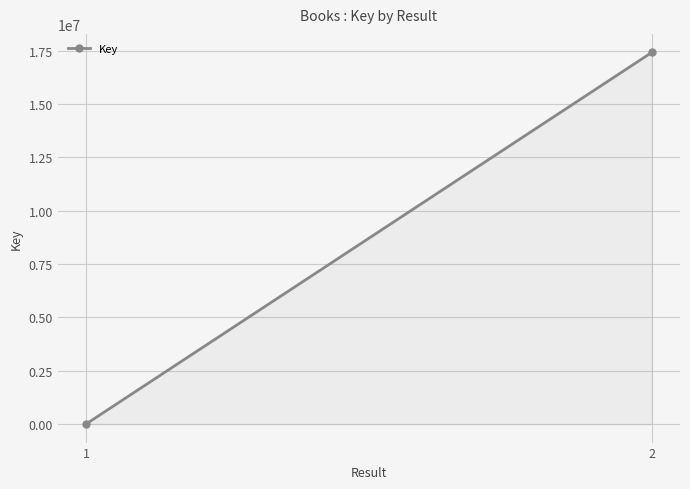

What is the difference between the values at 1 and 2?

17404386